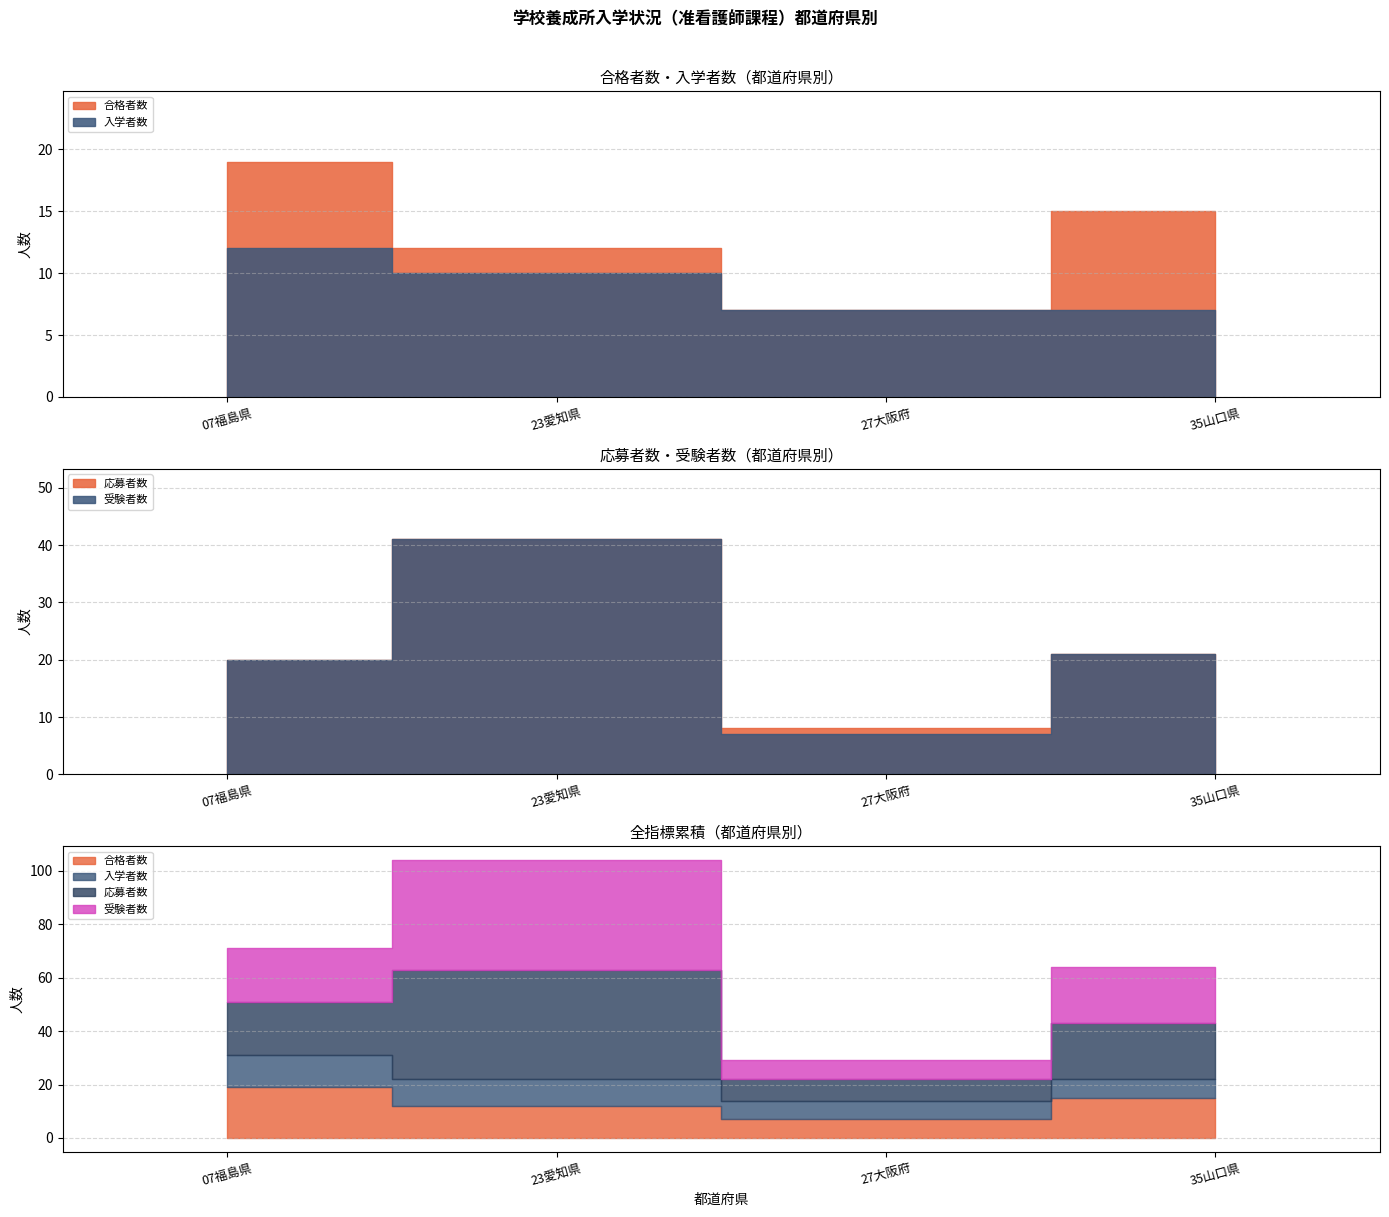

What is the maximum value for 受験者数?

41